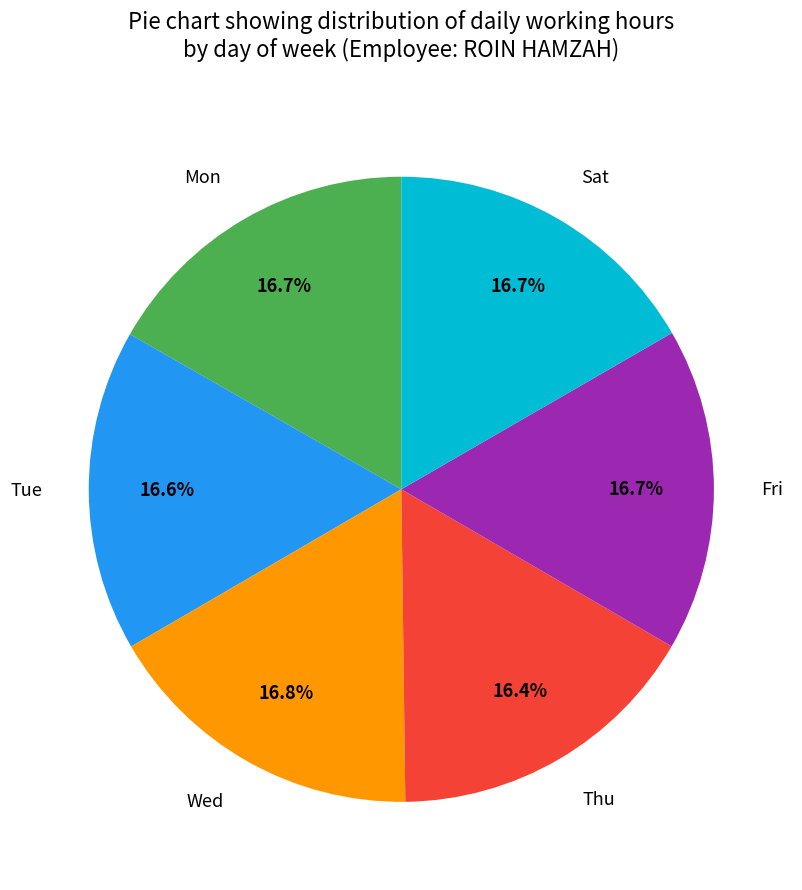

What is the ratio of the value at Wed to the value at Sat?

1.0